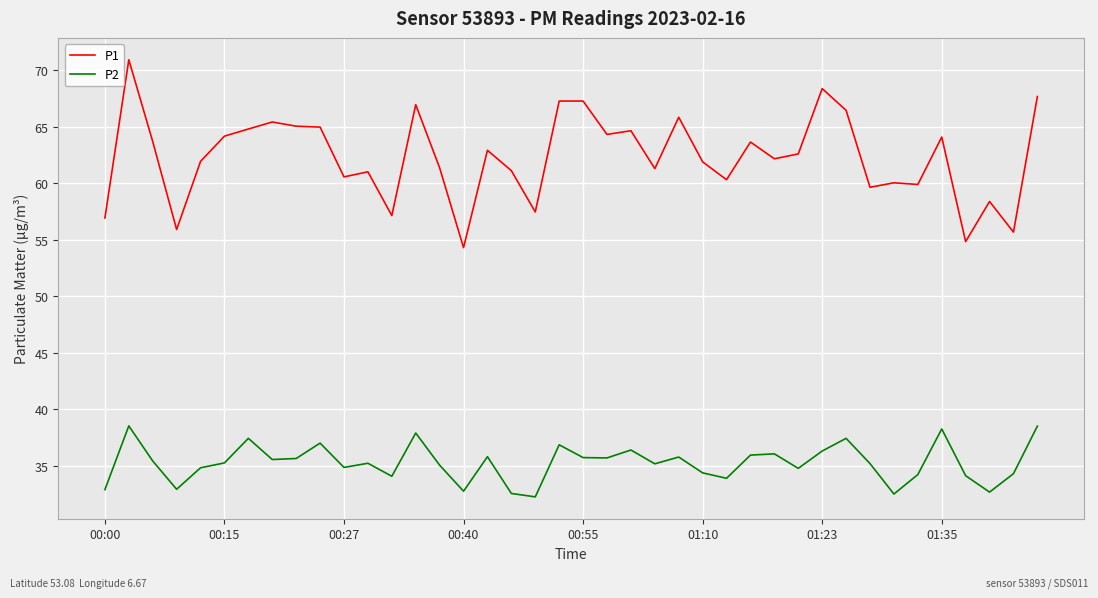

What are all the series names shown in the legend?

P1, P2